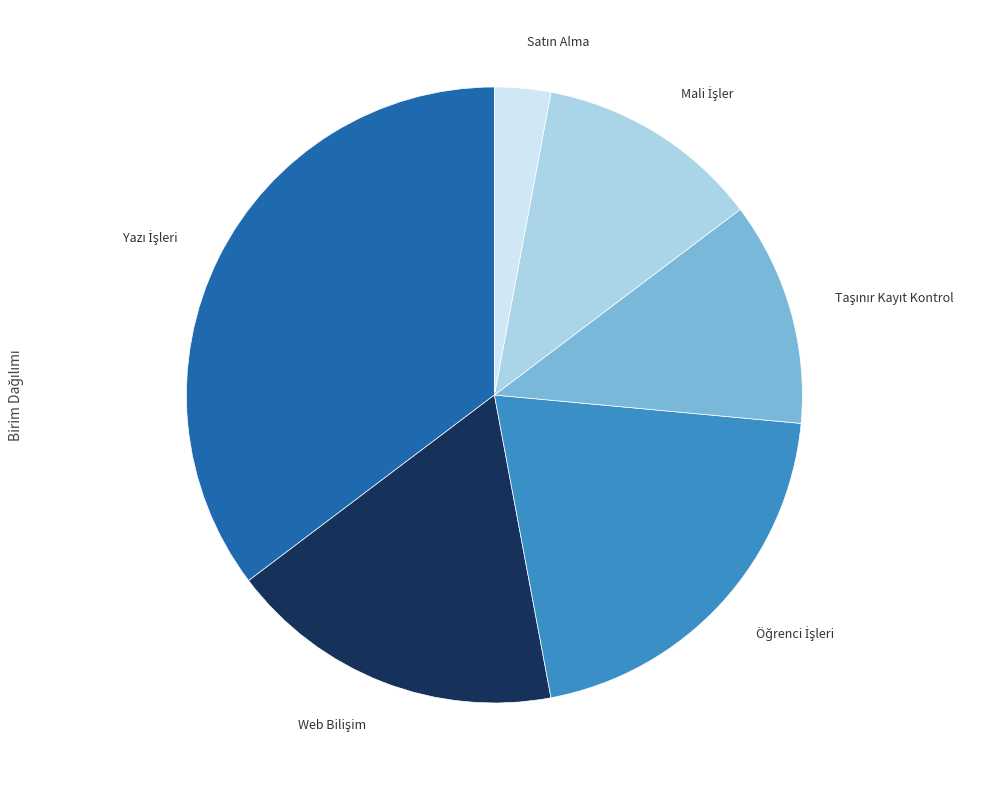

Does any single category account for the majority?

No